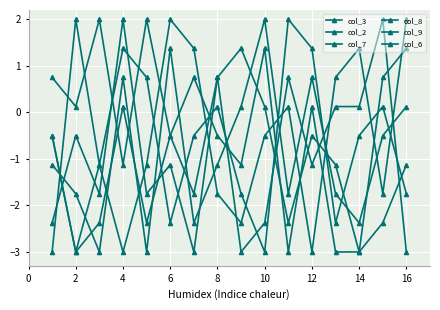

How many times do col_2 and col_6 cross each other?

10